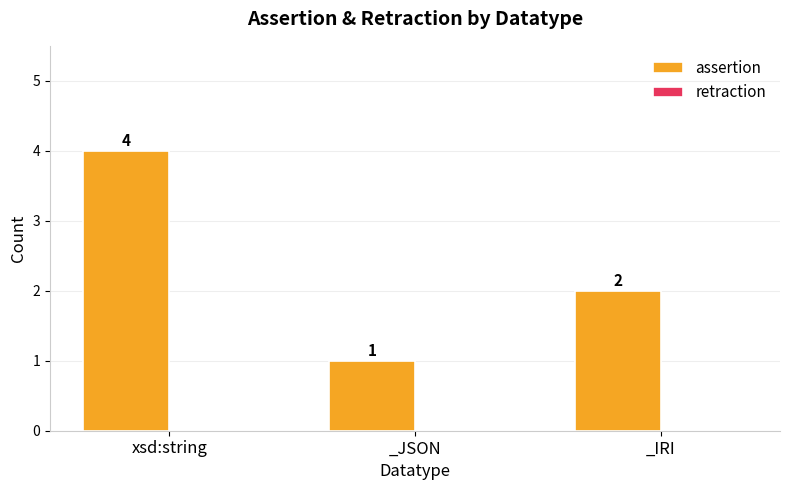

Where does the data first go above 2?

xsd:string